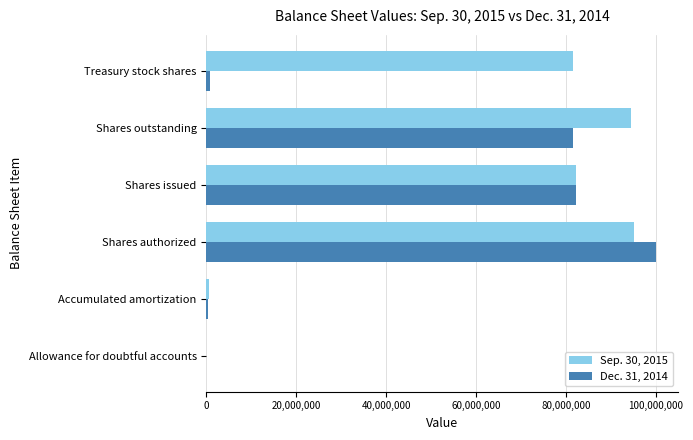

The Dec. 31, 2014 series shows 81482000 at Shares outstanding. True or false?

True